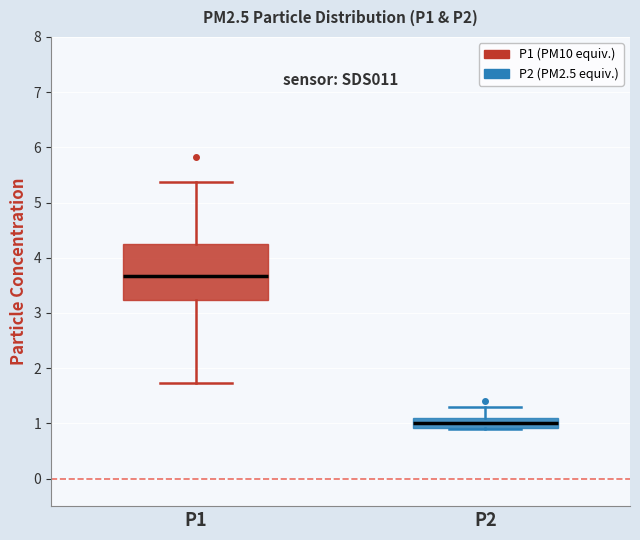

Where does the upper whisker of the box for P1 end on the y-axis? The values are not printed on the chart, so give them approximately, as read against the axis.

5.4